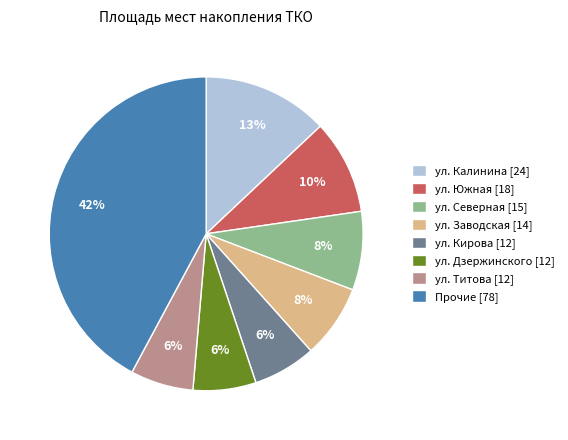

How many segments does this pie chart have?

8